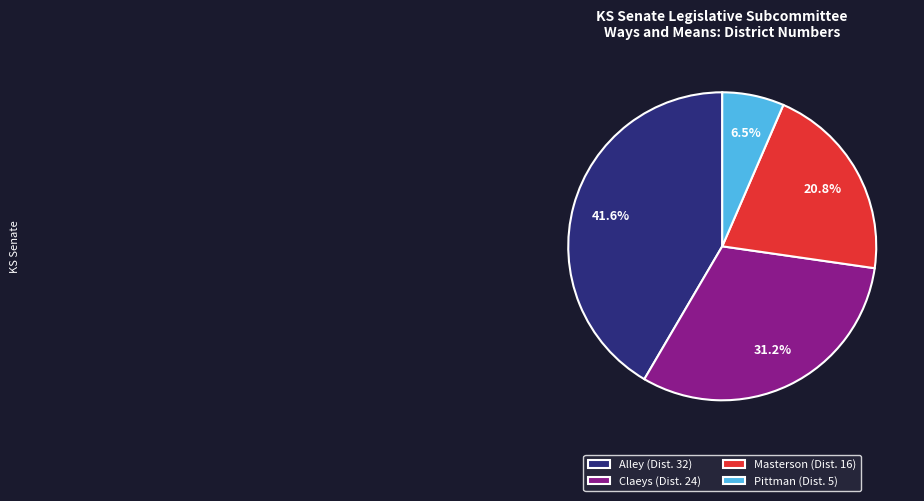

Is it true that Masterson is 21% of the pie?

True